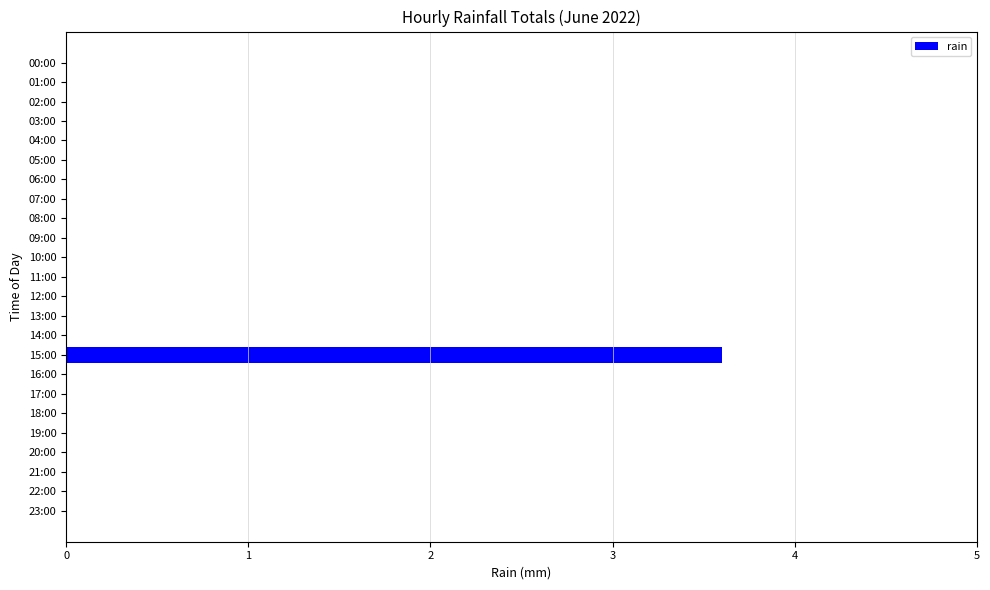

True or false: the data shows 0.0 at 07:00.

True